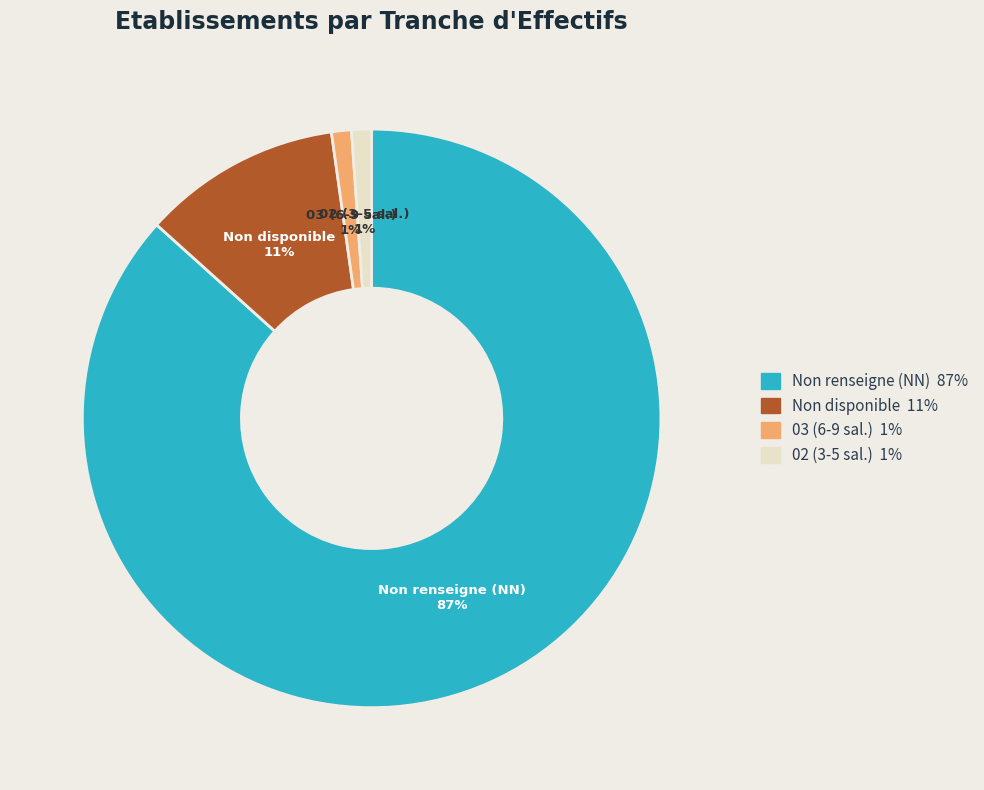

To the nearest percent, what is the average slice percentage?

25%